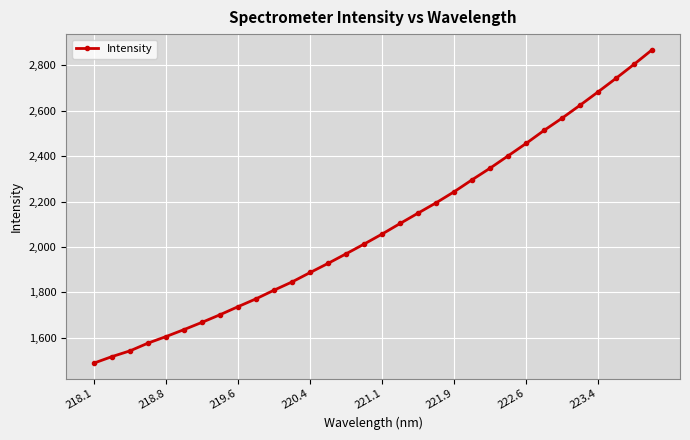

What is the difference between the maximum and minimum values?

1381.7